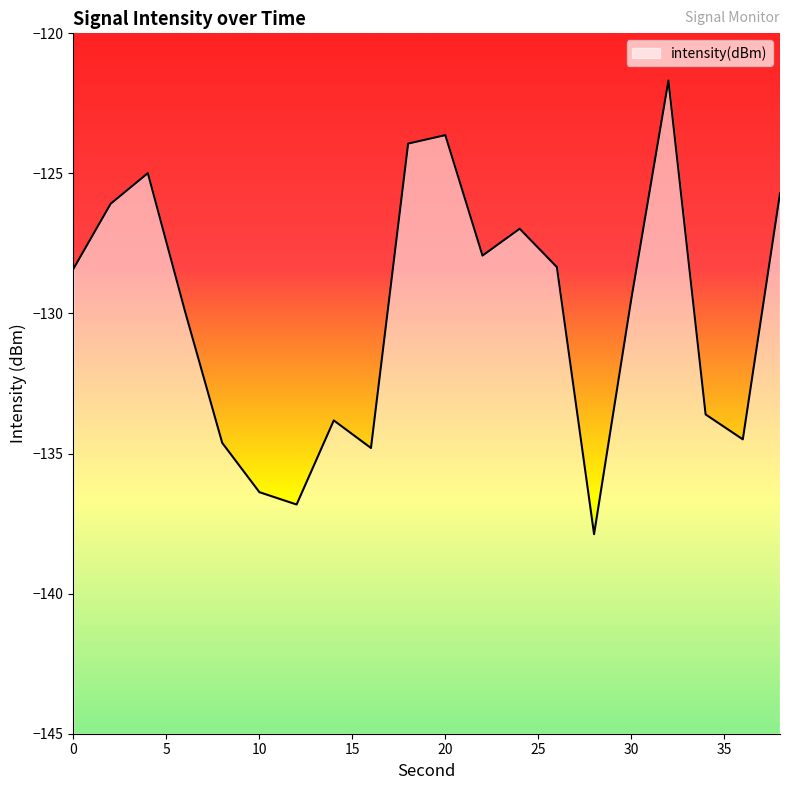

Is it true that the value at 0 is -200.1?

False